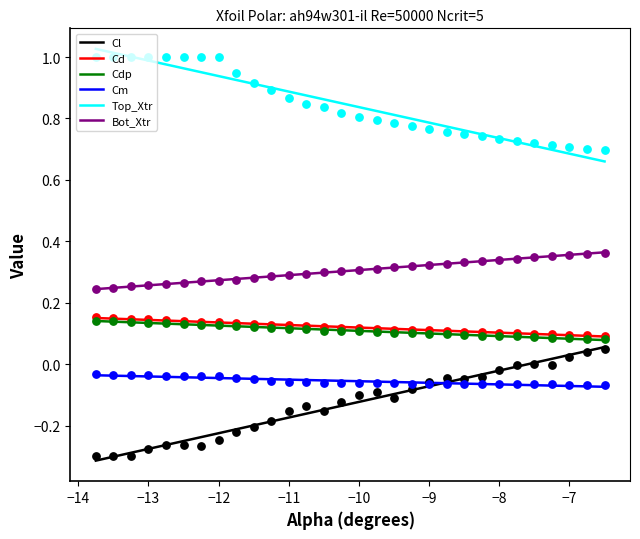

At how many categories does at least one series exceed 0?

30